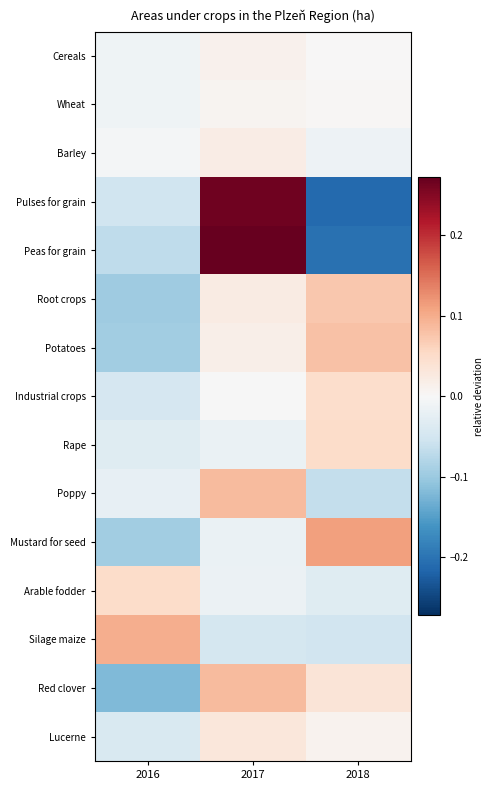

At which category is the sum across all series the highest?

2017